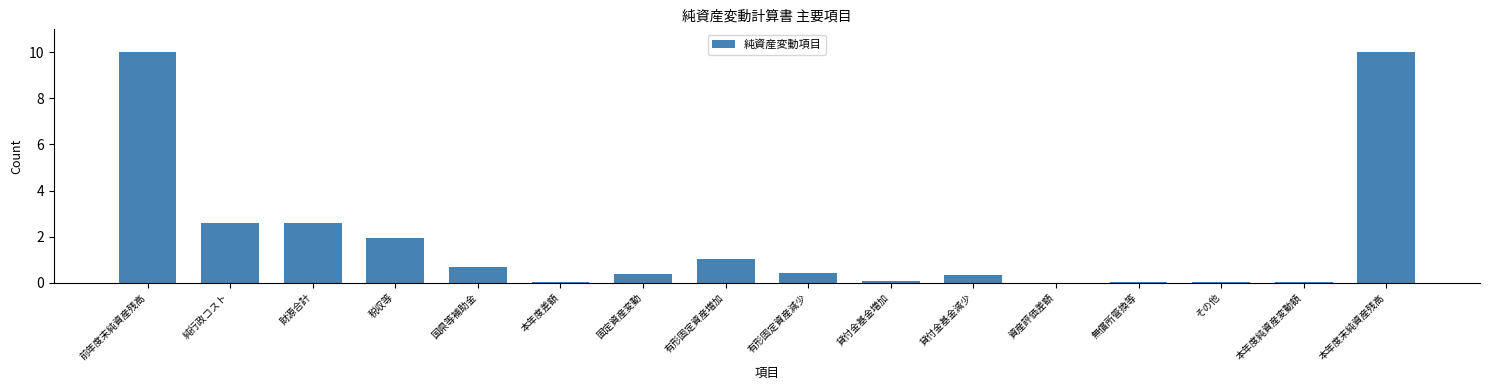

What is the approximate value at 税収等?

1.9